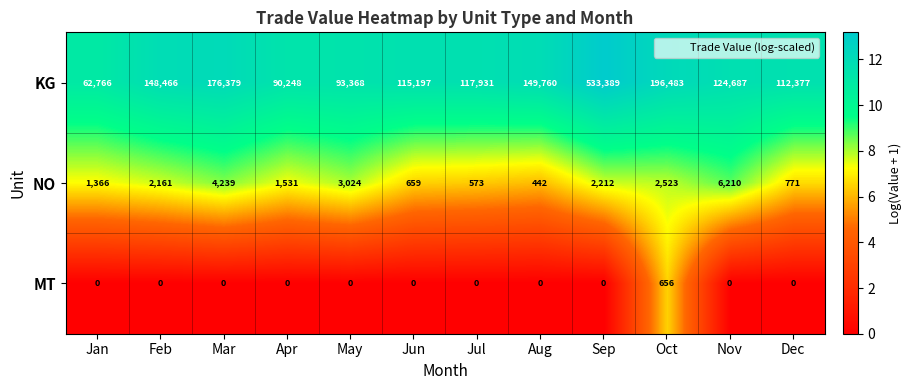

Which series has the largest total across all categories?

KG